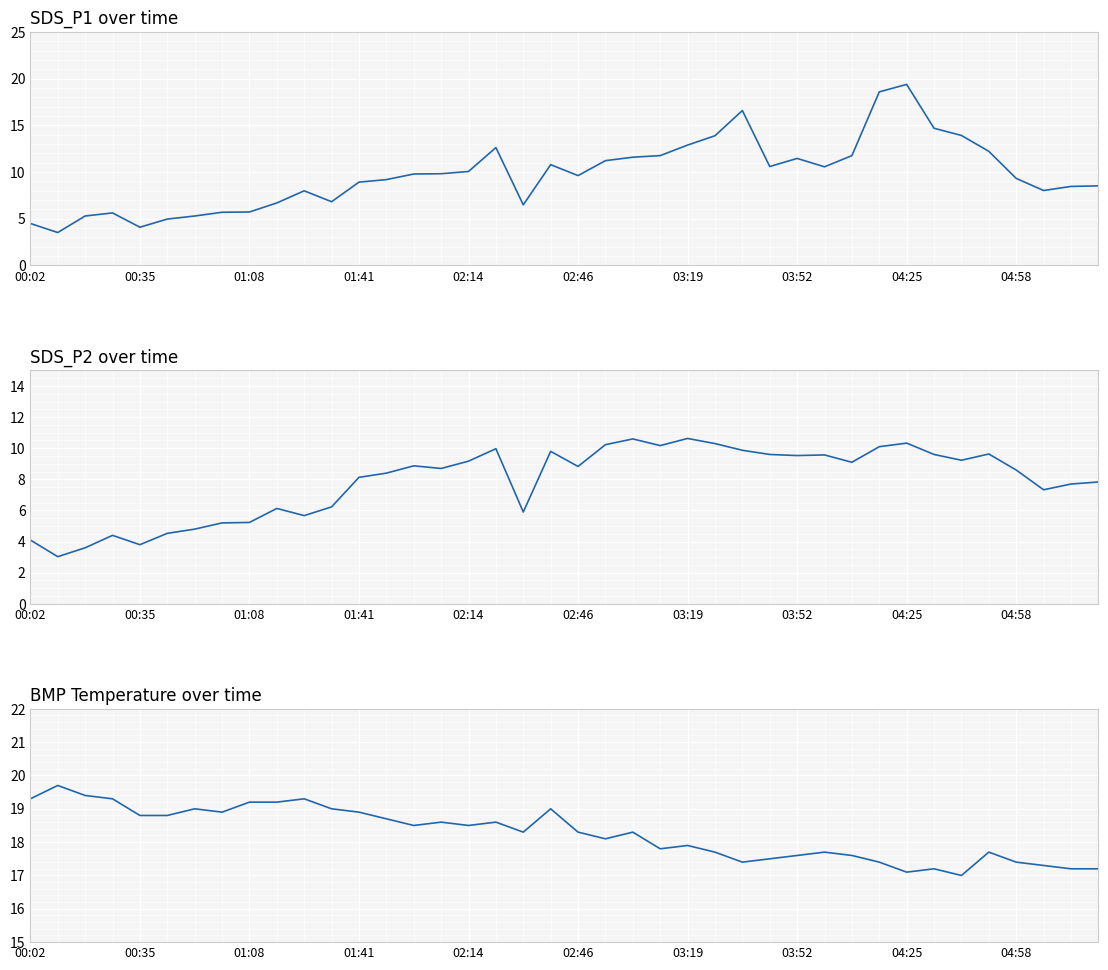

Does the chart display data point markers on the line(s)?

No